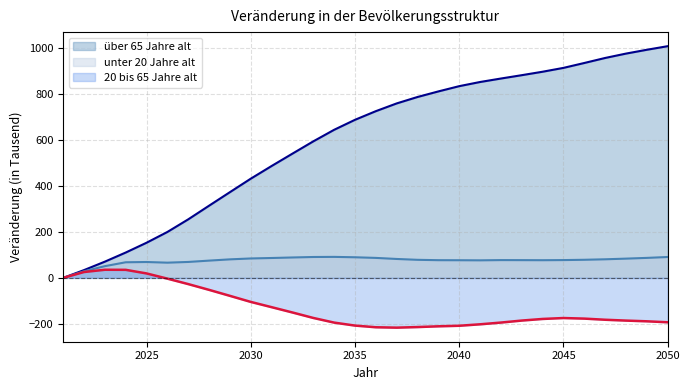

Is it true that unter 20 Jahre alt equals 106.3 at 2046?

False